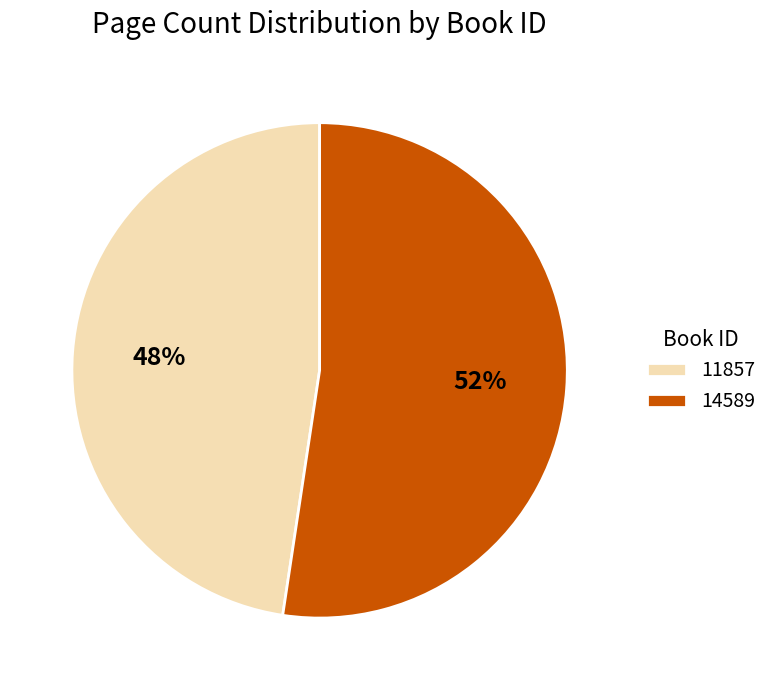

What is the largest slice in the pie chart?

14589